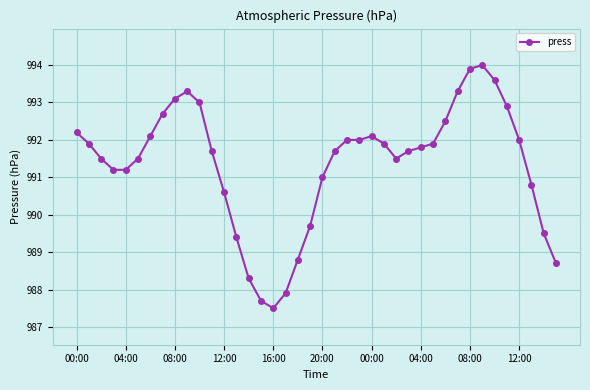

What is the sum of all values?

39654.1